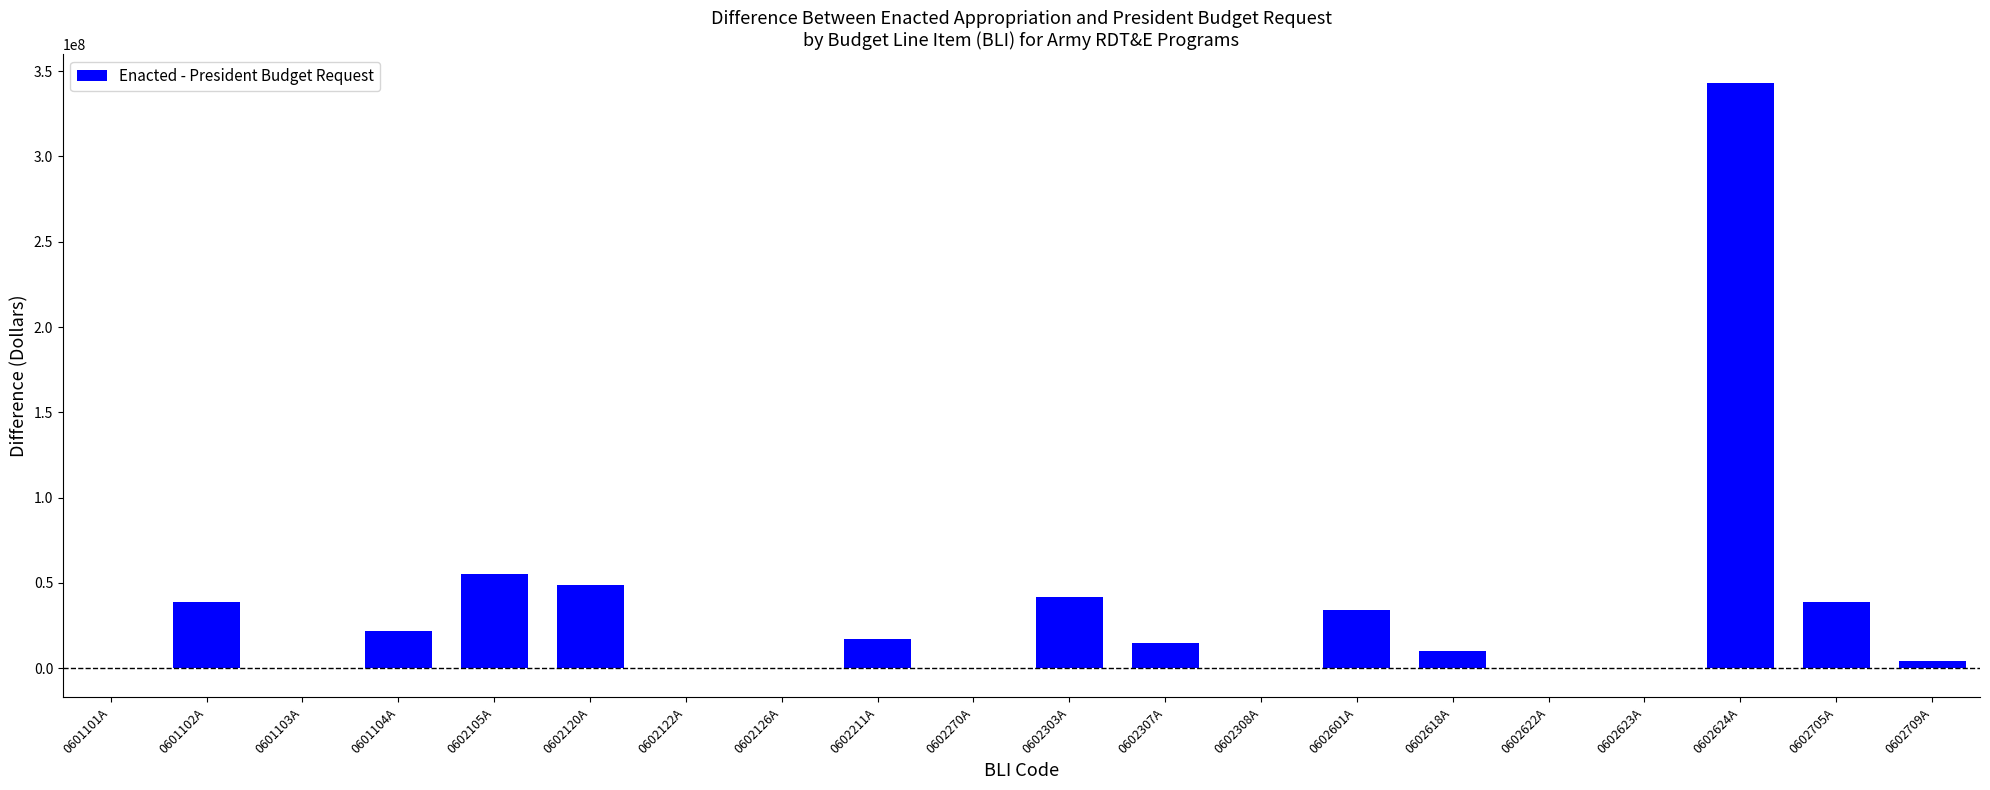

Are the bars grouped side by side (vs. stacked)?

No